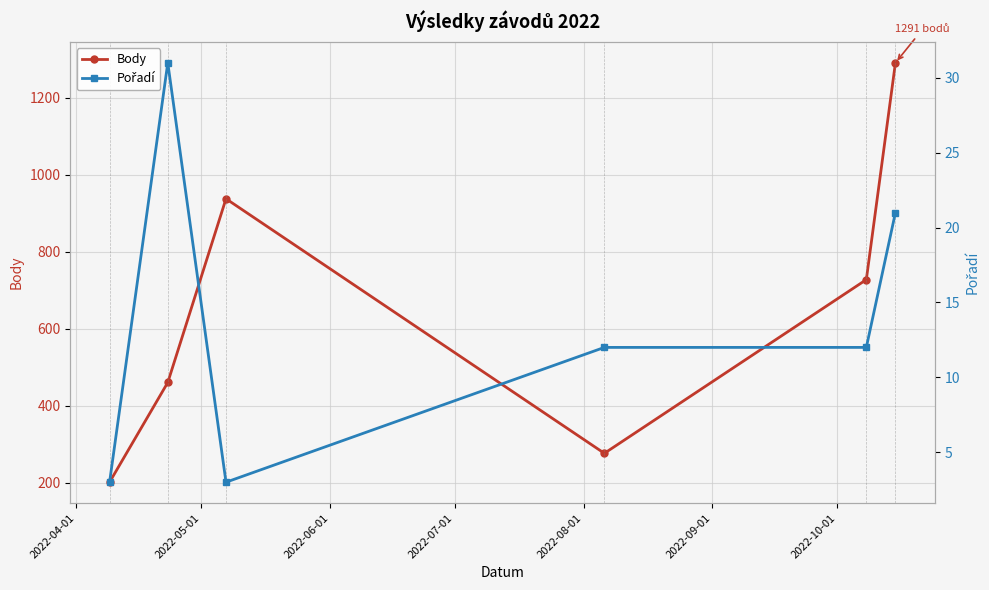

True or false: Body and Pořadí intersect in this chart.

False